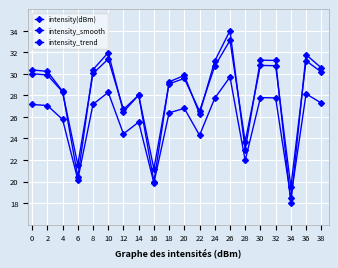

True or false: intensity_trend and intensity_smooth cross at least once.

False